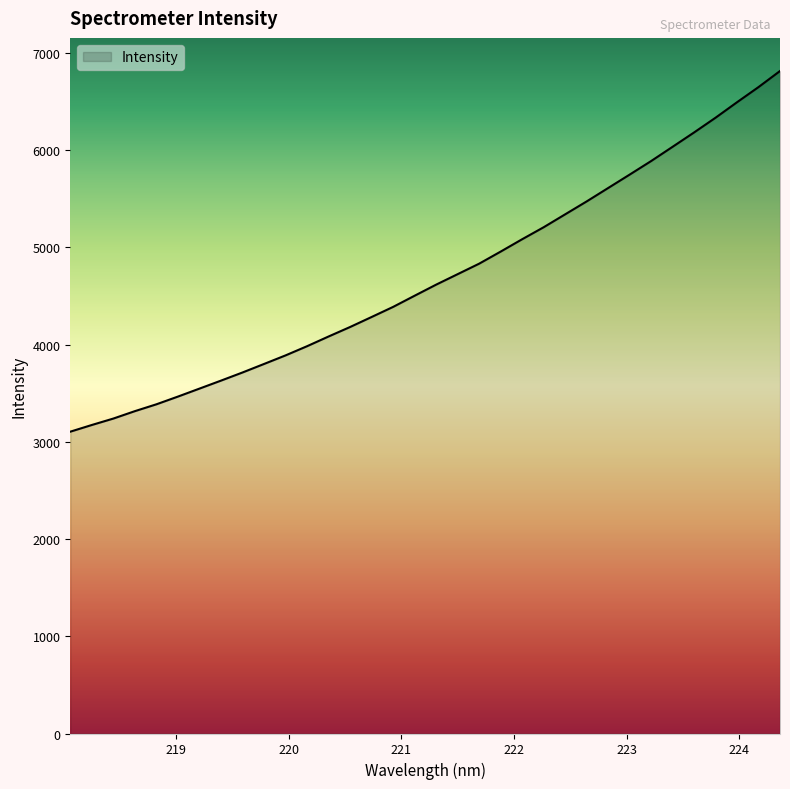

What is the minimum value shown in the chart?

3103.8